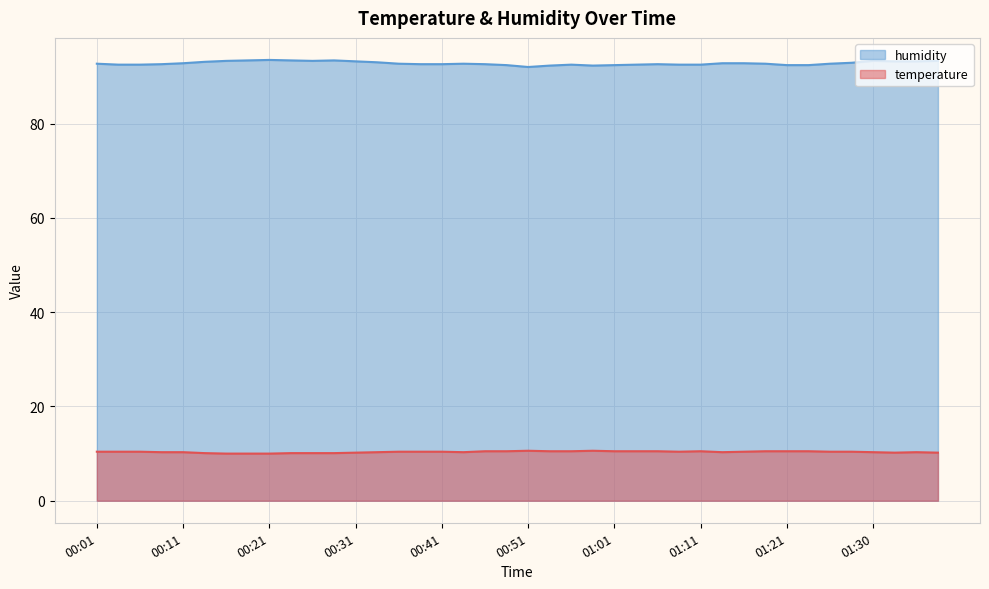

What position from the right is 00:16?

34